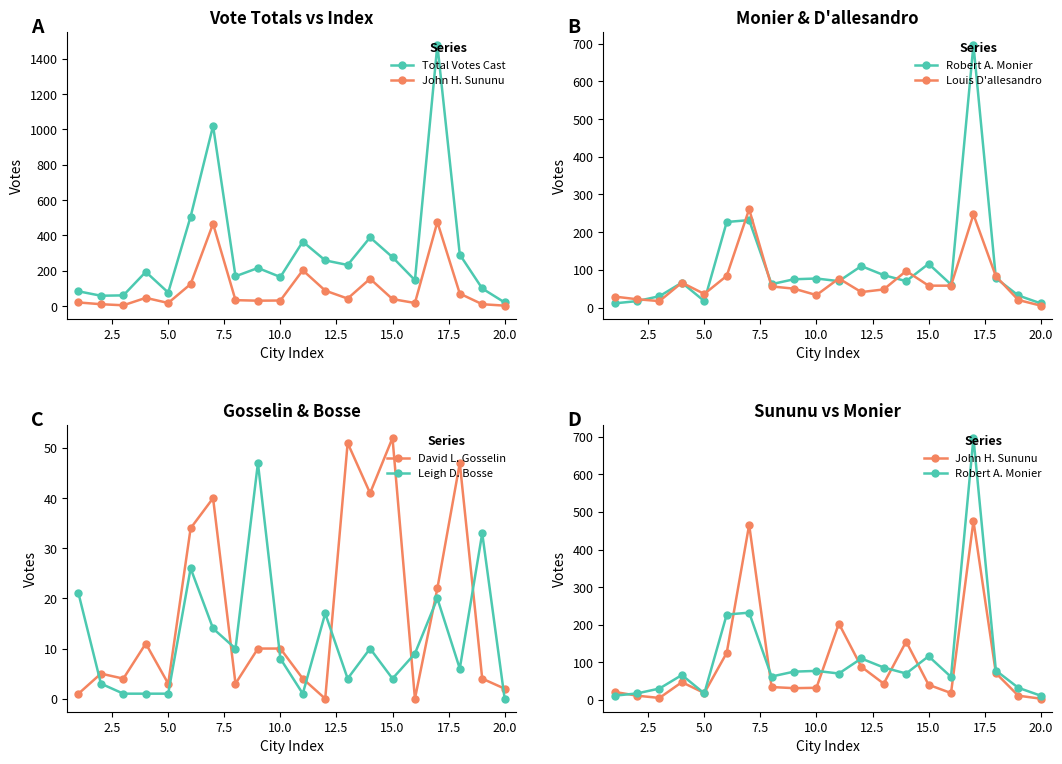

List the series in order of their peak value, lowest first.

Leigh D. Bosse, David L. Gosselin, Louis D'allesandro, John H. Sununu, Robert A. Monier, Total Votes Cast